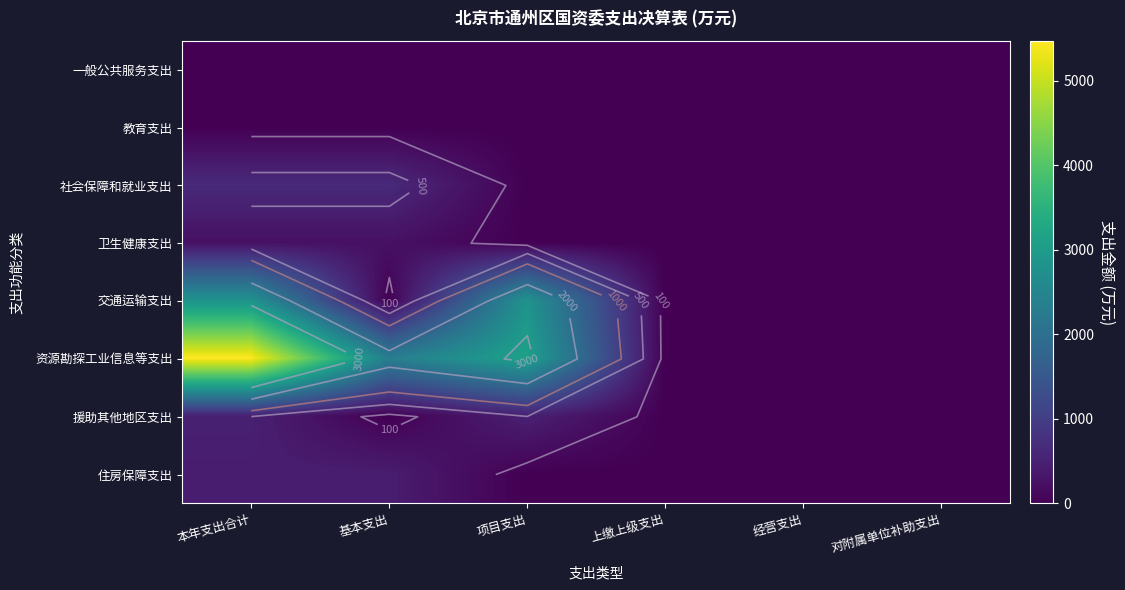

Between 上缴上级支出 and 经营支出, which is larger?

上缴上级支出